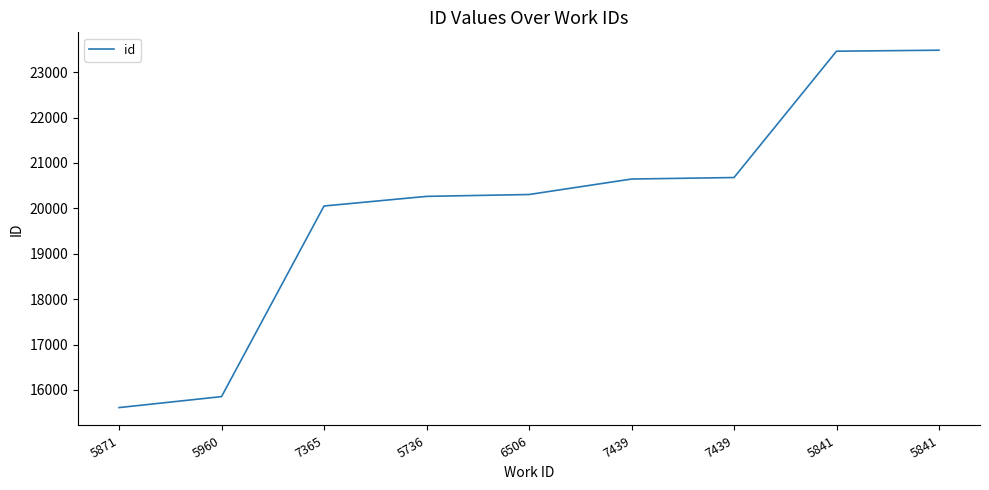

How many lines are shown in the chart?

1